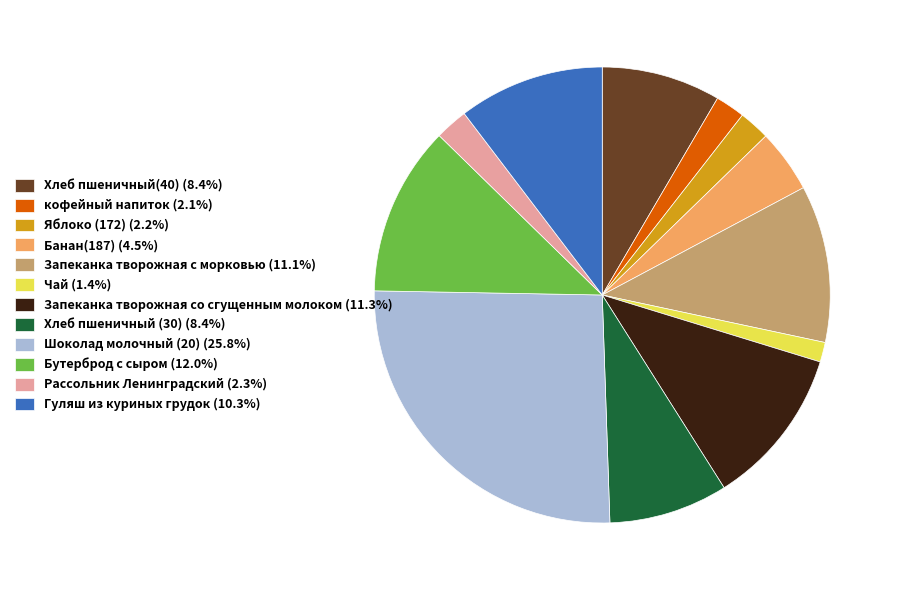

Between Банан(187) and кофейный напиток, which is larger?

Банан(187)